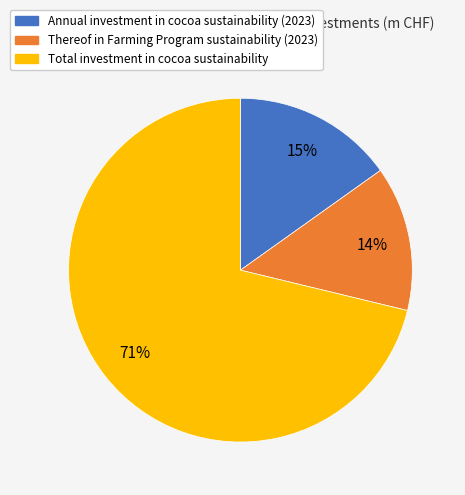

What is the ratio of the value at Annual investment in cocoa sustainability (2023) to the value at Thereof in Farming Program sustainability (2023)?

1.1